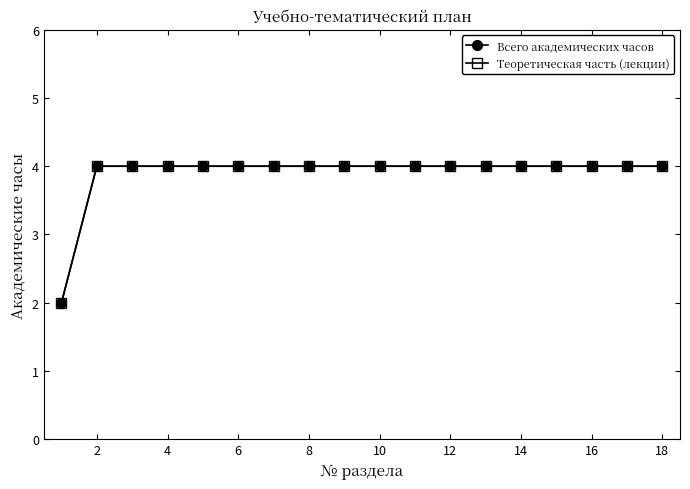

Is this an area chart (filled region under the line)?

No